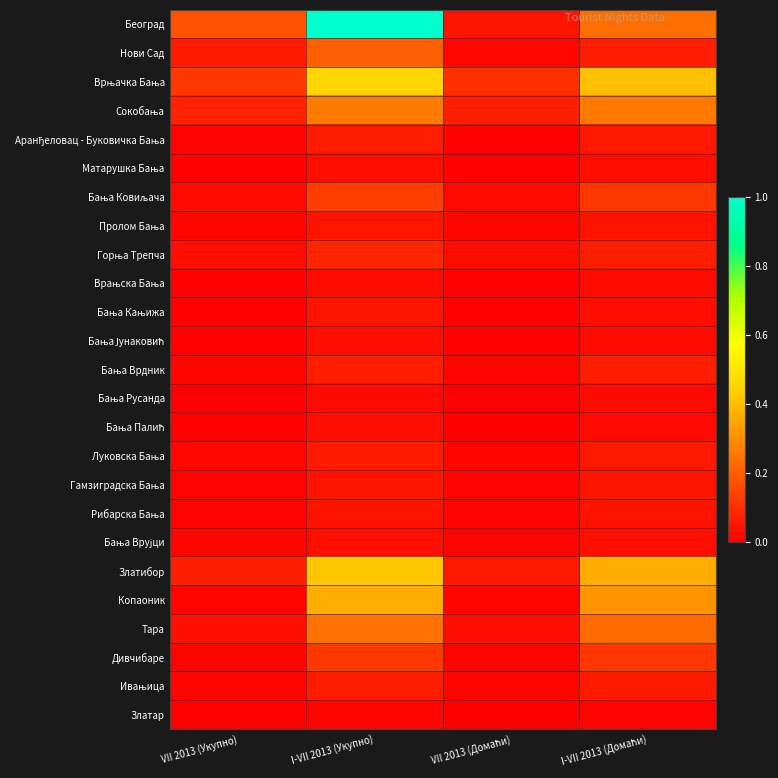

Which series has the widest spread of values?

Београд